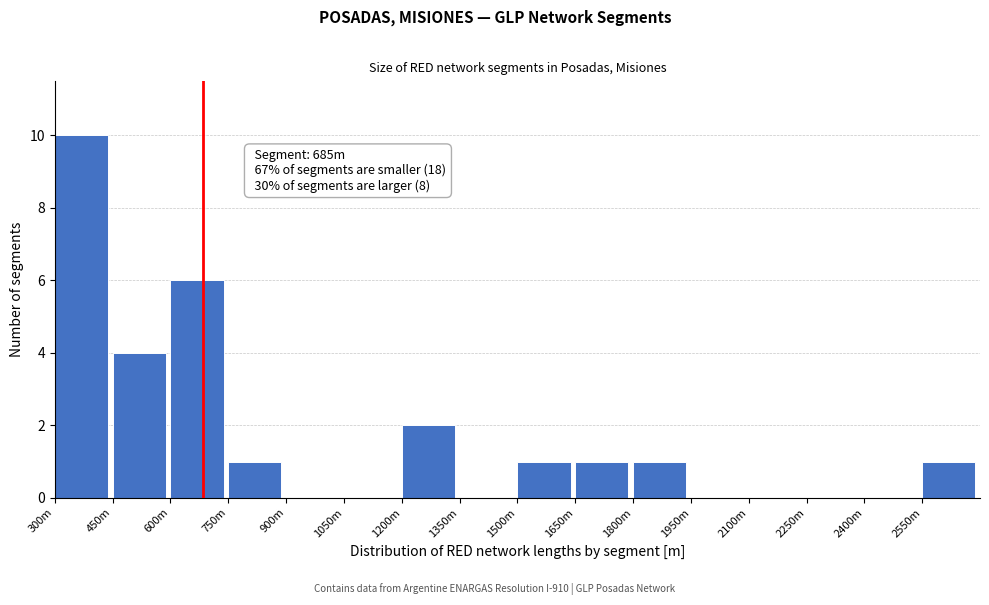

Reading left to right, what are all the values shown in this chart?

300m=10	450m=4	600m=6	750m=1	900m=0	1050m=0	1200m=2	1350m=0	1500m=1	1650m=1	1800m=1	1950m=0	2100m=0	2250m=0	2400m=0	2550m=1